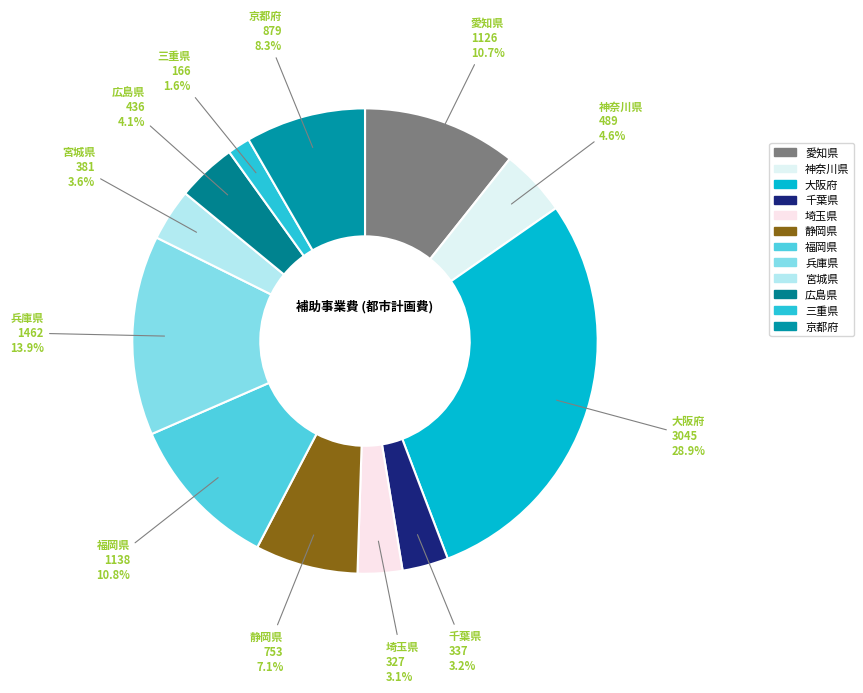

Which slice is the largest?

大阪府